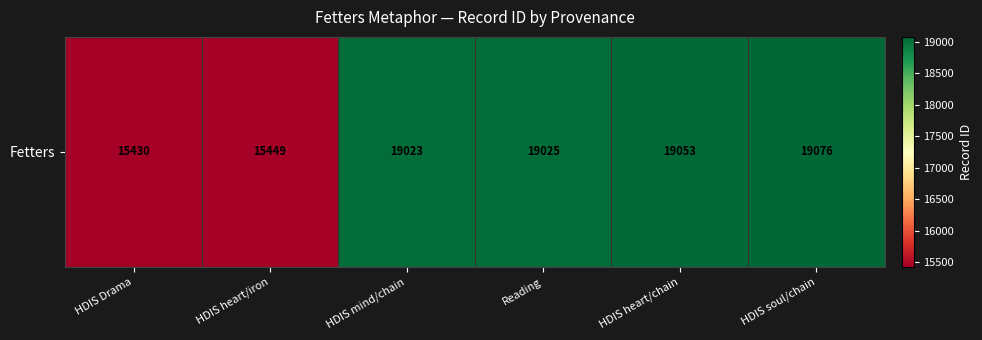

The value at Reading is 4071. True or false?

False